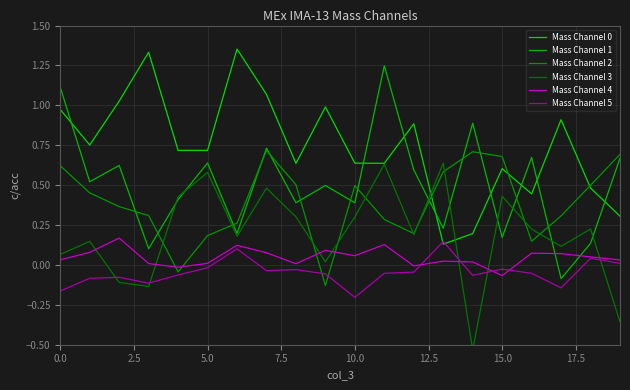

Where is Mass Channel 4 nearest to the value 0?

12